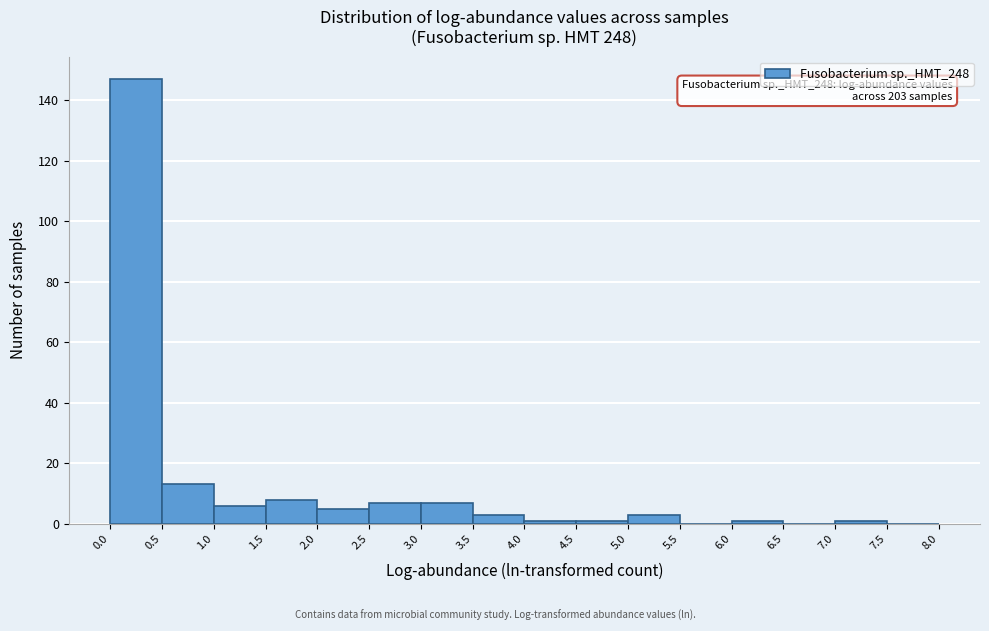

Over which range of the x-axis is the bar tallest?

0.0 to 0.5